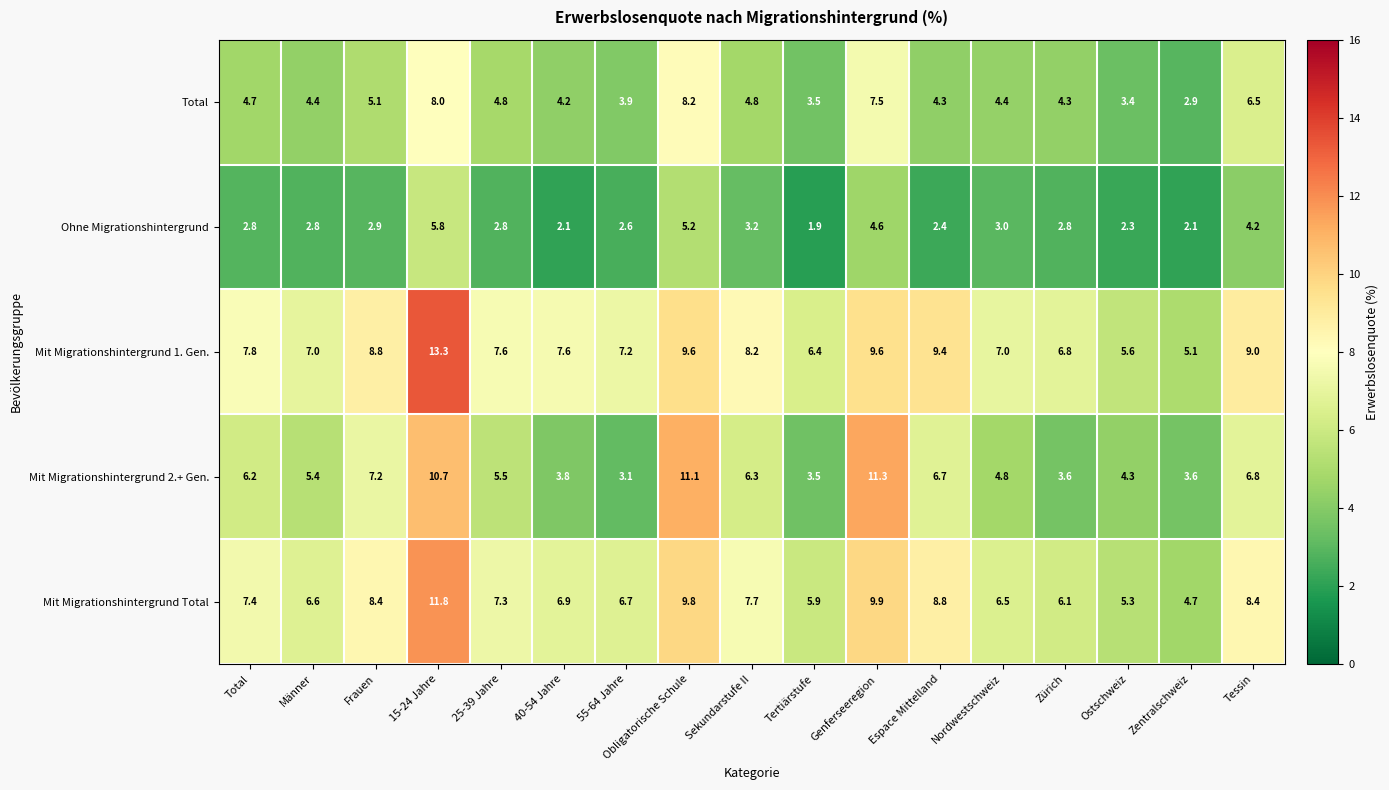

Is it true that Mit Migrationshintergrund Total equals 17.9 at 15-24 Jahre?

False